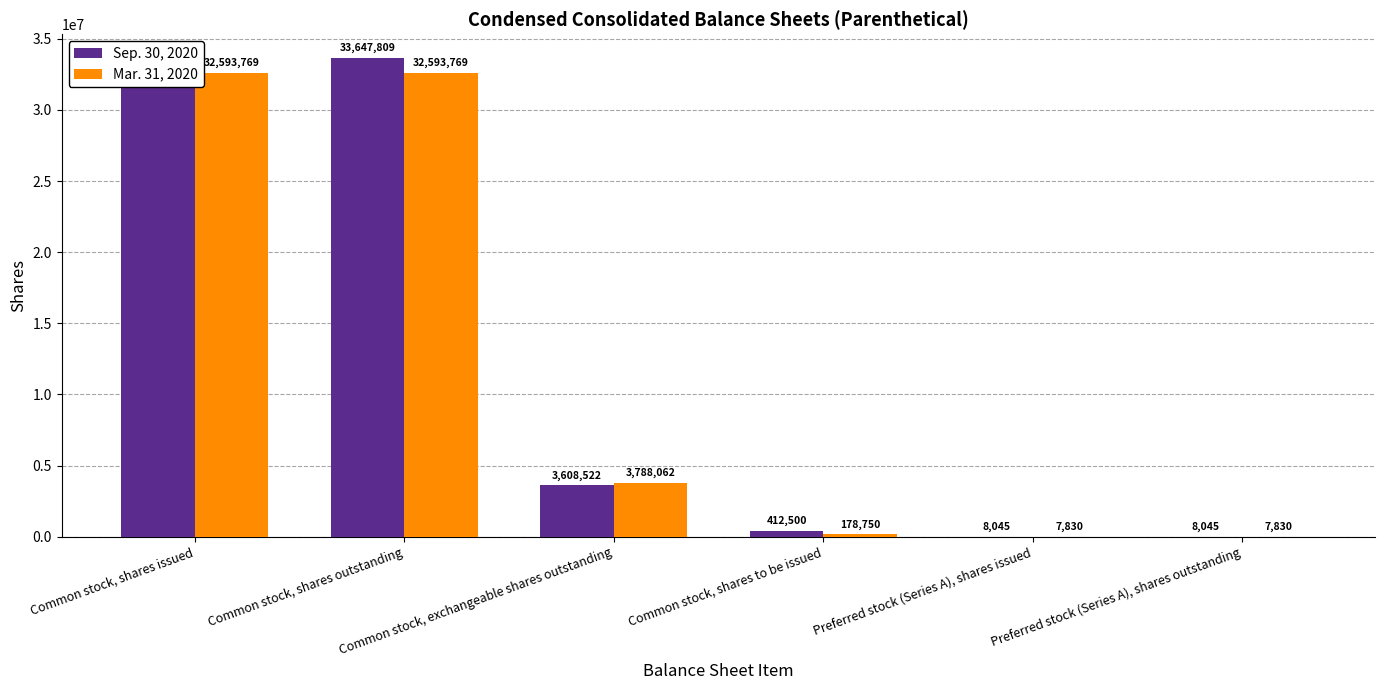

What is the value of the Sep. 30, 2020 bar at the 4th from the left?

412500